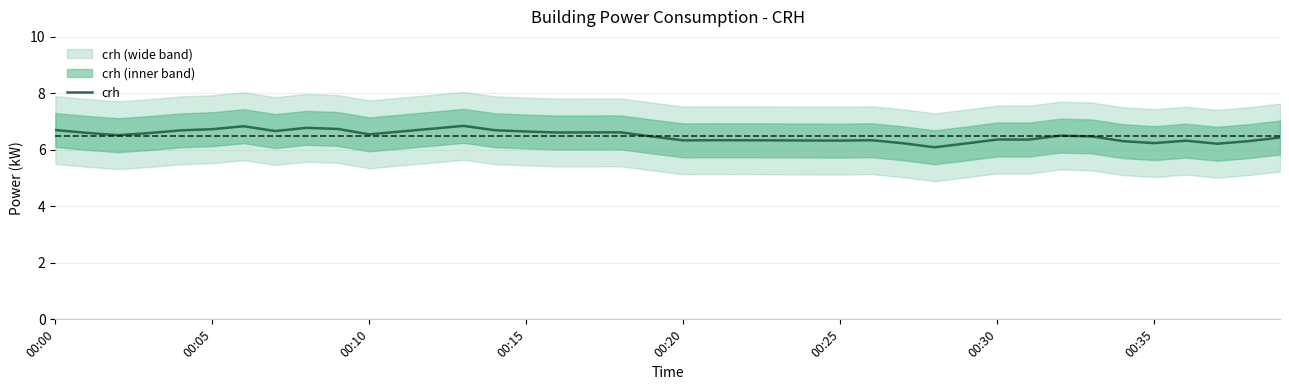

How many values are between 6 and 7?

40